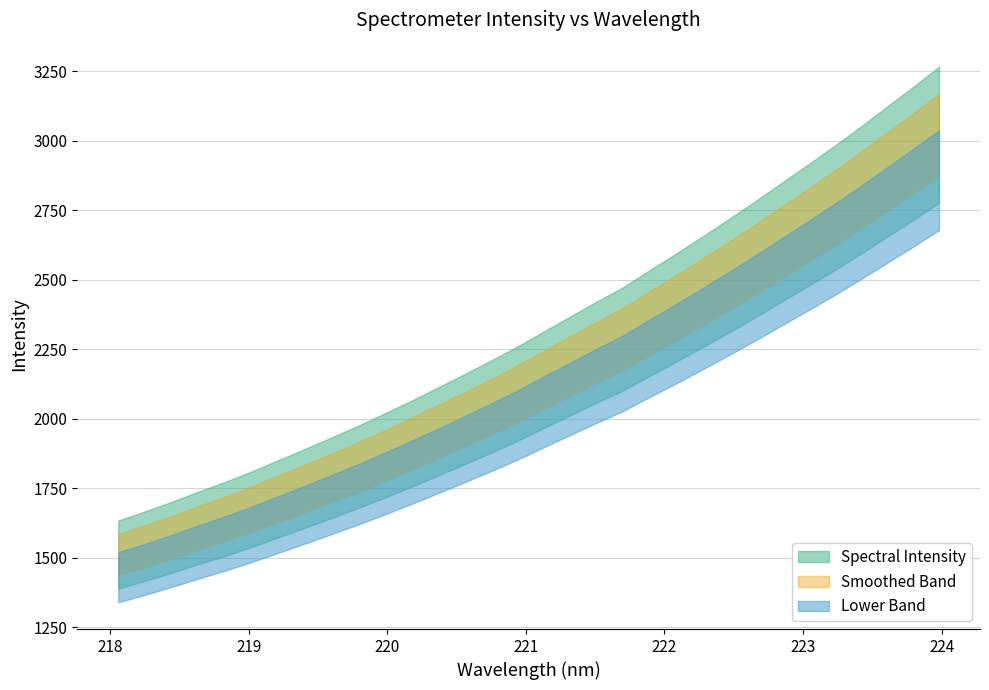

True or false: the data shows 1738.2 at 221.8812.

False